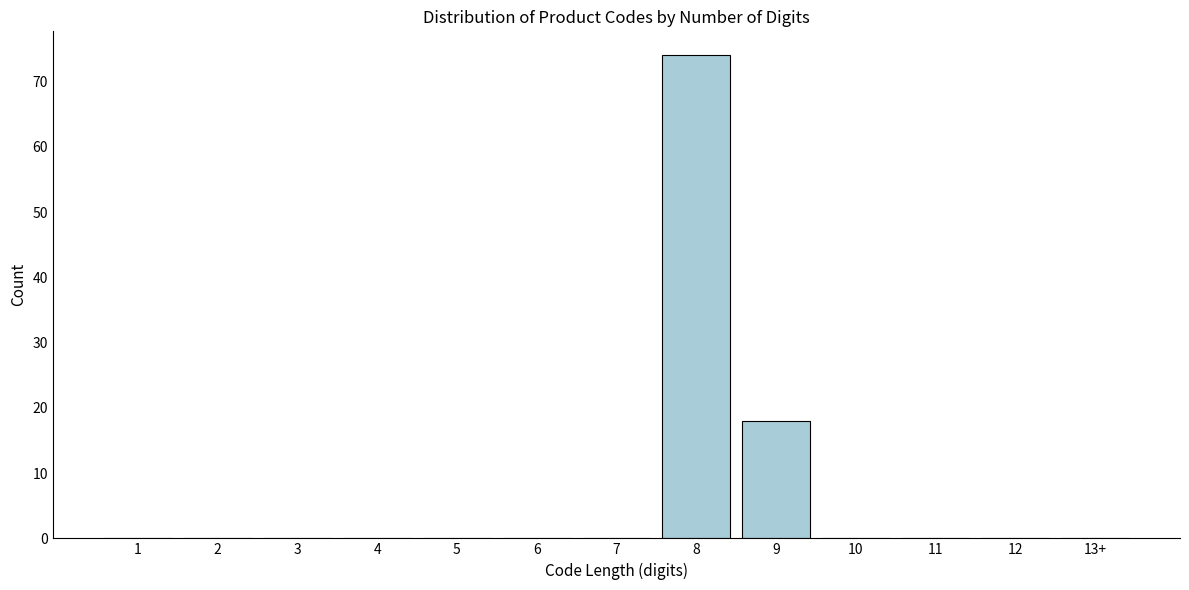

Reading left to right, what are all the values shown in this chart?

1=0	2=0	3=0	4=0	5=0	6=0	7=0	8=74	9=18	10=0	11=0	12=0	13+=0